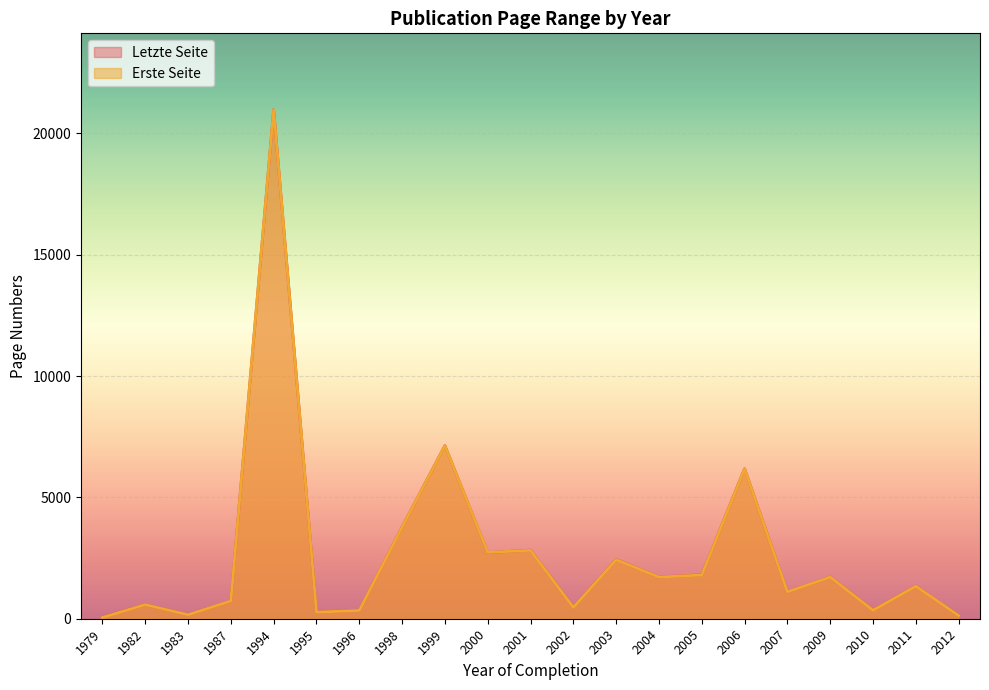

What is the minimum value shown in the chart?

51.0